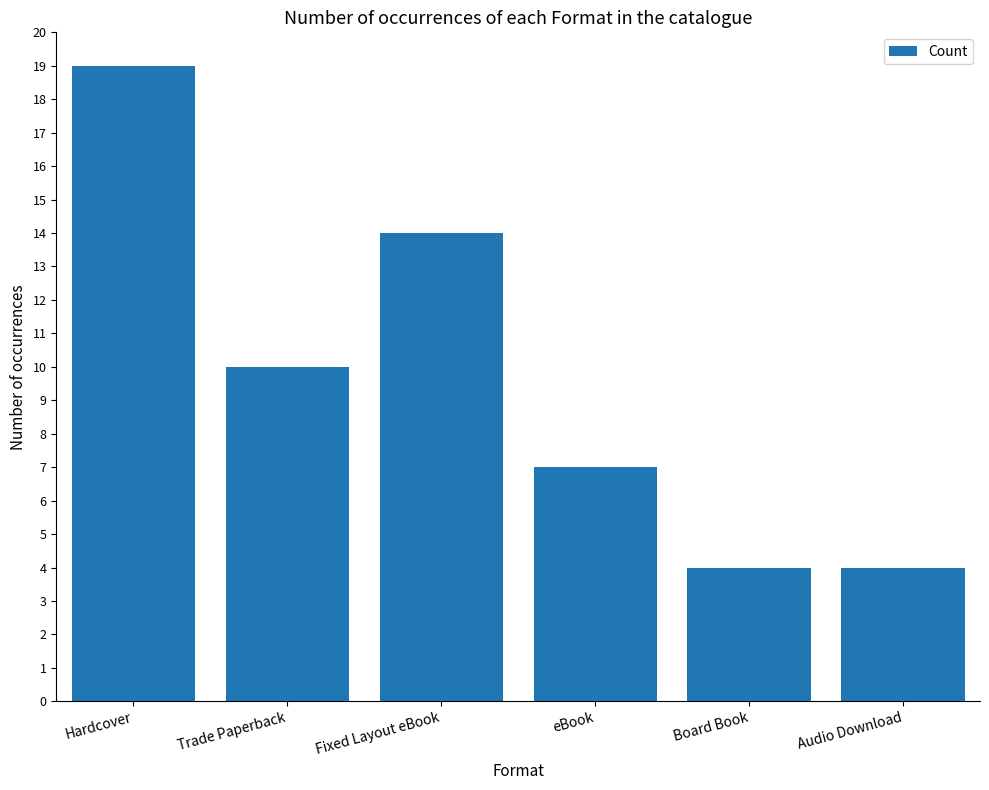

At which category does the chart reach its peak across all series?

Hardcover